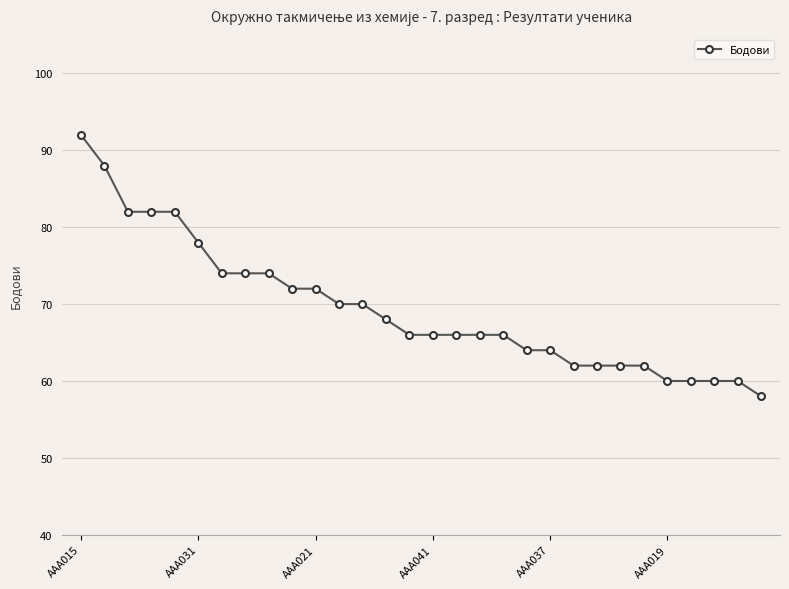

What is the average value?

69